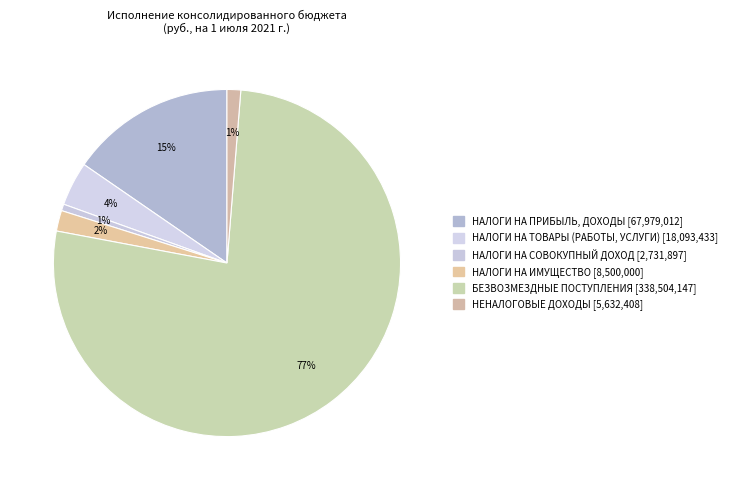

How many slices are in this pie chart?

6